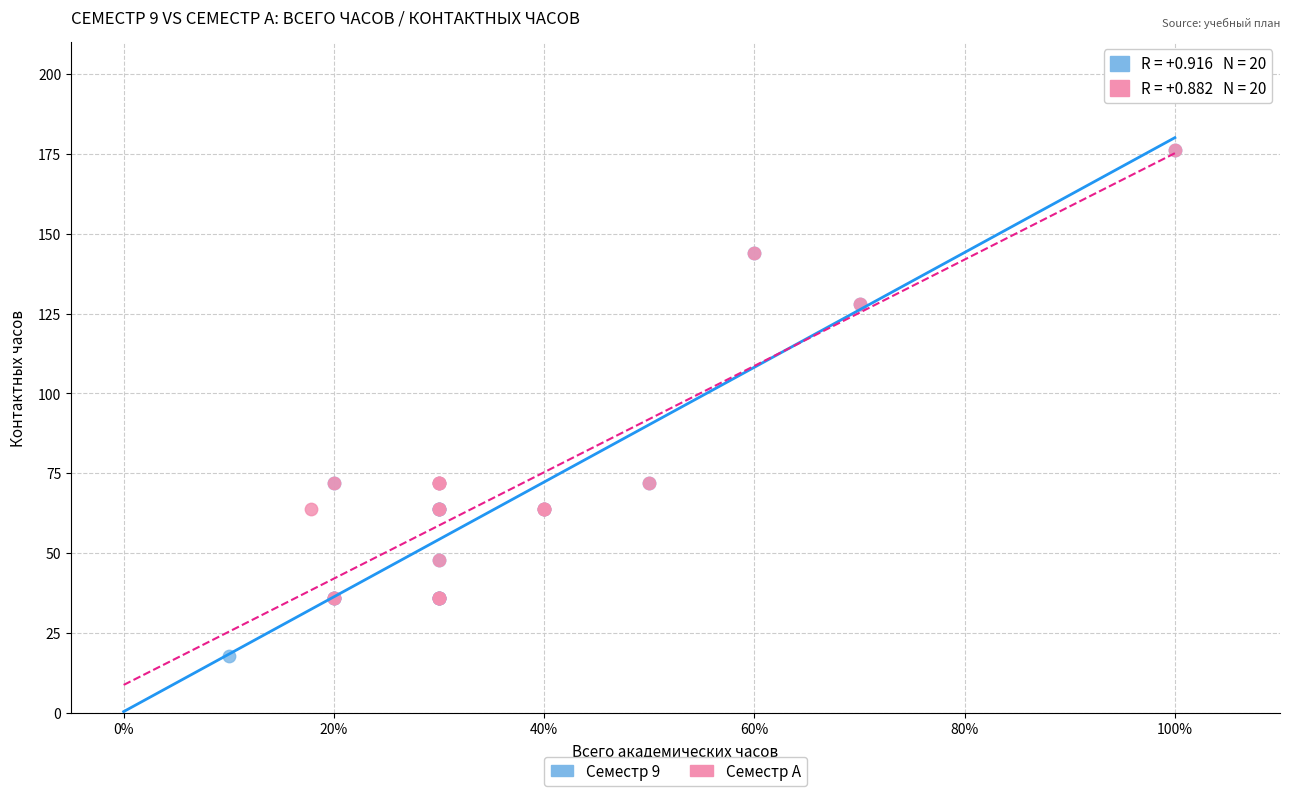

Which series has the largest Y range (max minus min)?

Семестр 9